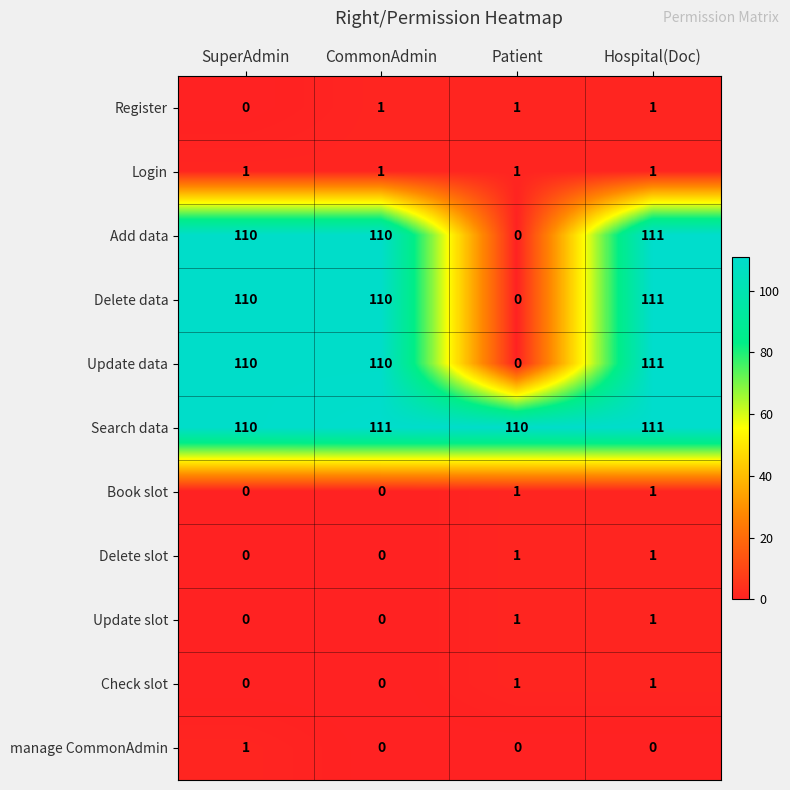

What is the spread (max minus min) of values at Patient?

110